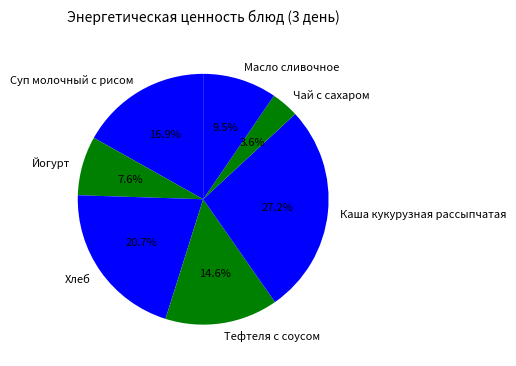

Count the number of slices in the pie.

7